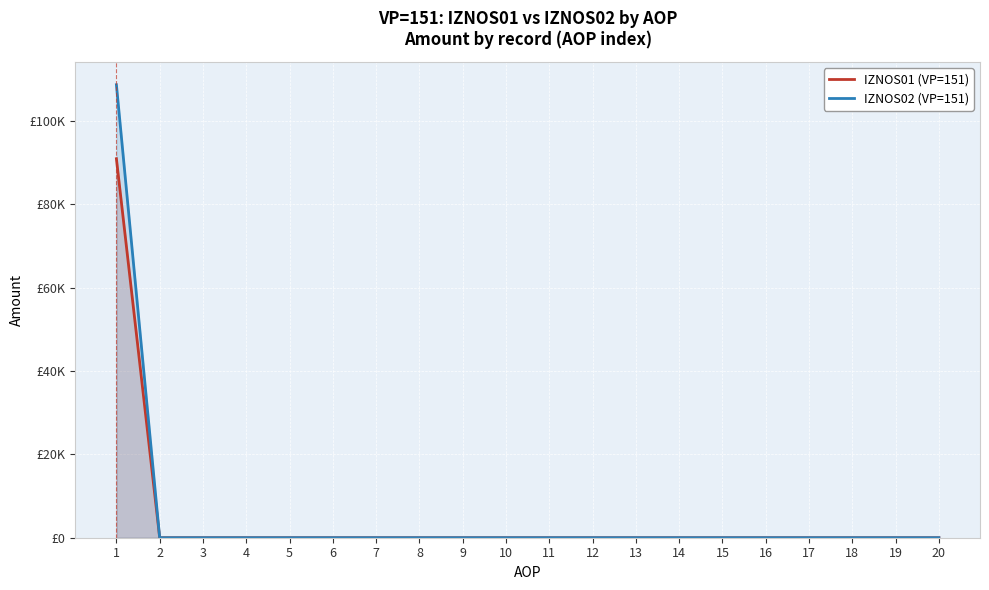

At which category is the sum across all series the highest?

1